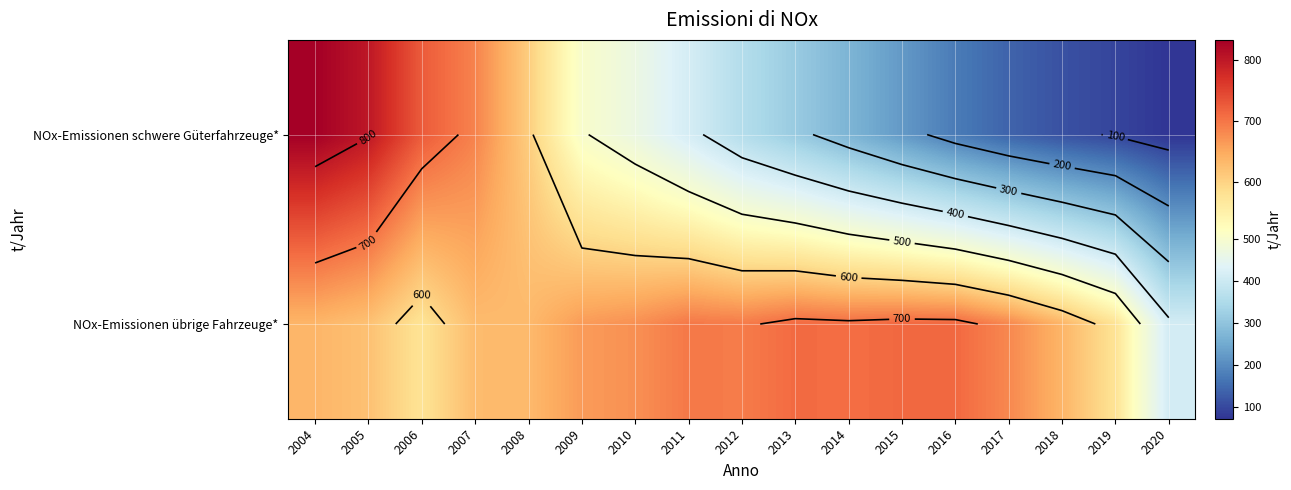

What is the highest value of the NOx-Emissionen schwere Güterfahrzeuge* series?

833.3